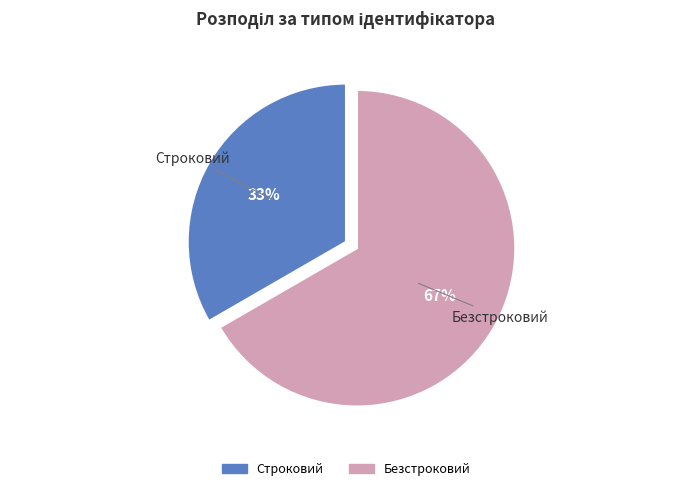

To the nearest percent, what is the average slice percentage?

50%